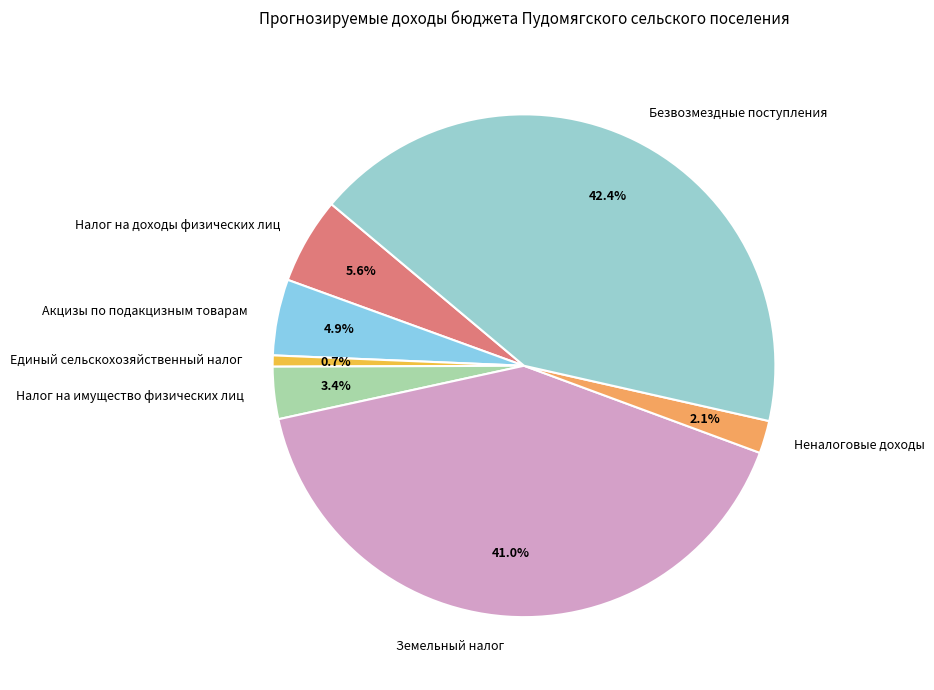

Which has a higher value, Неналоговые доходы or Земельный налог?

Земельный налог